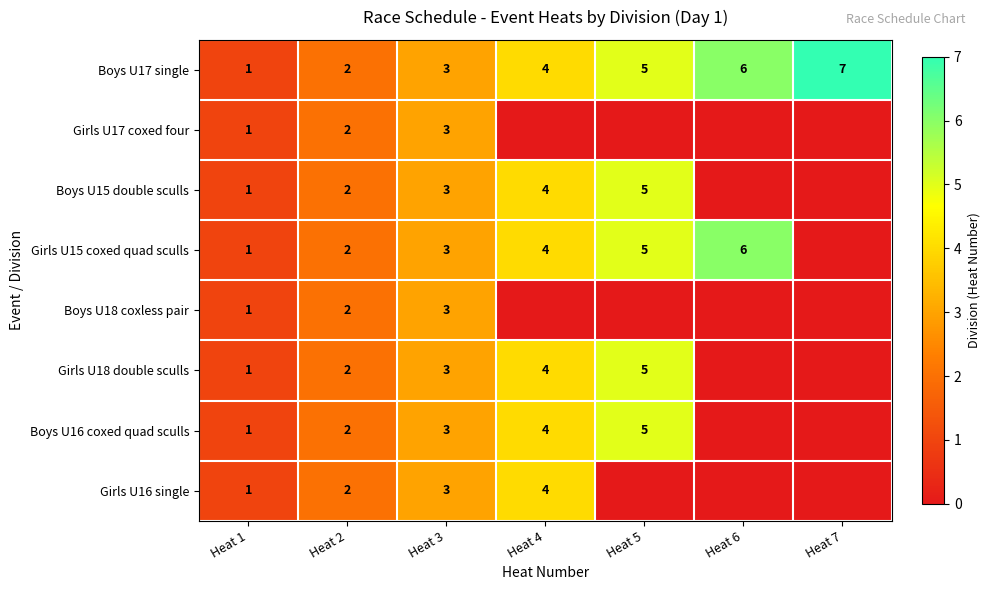

At which category is the sum across all series the highest?

Heat 5